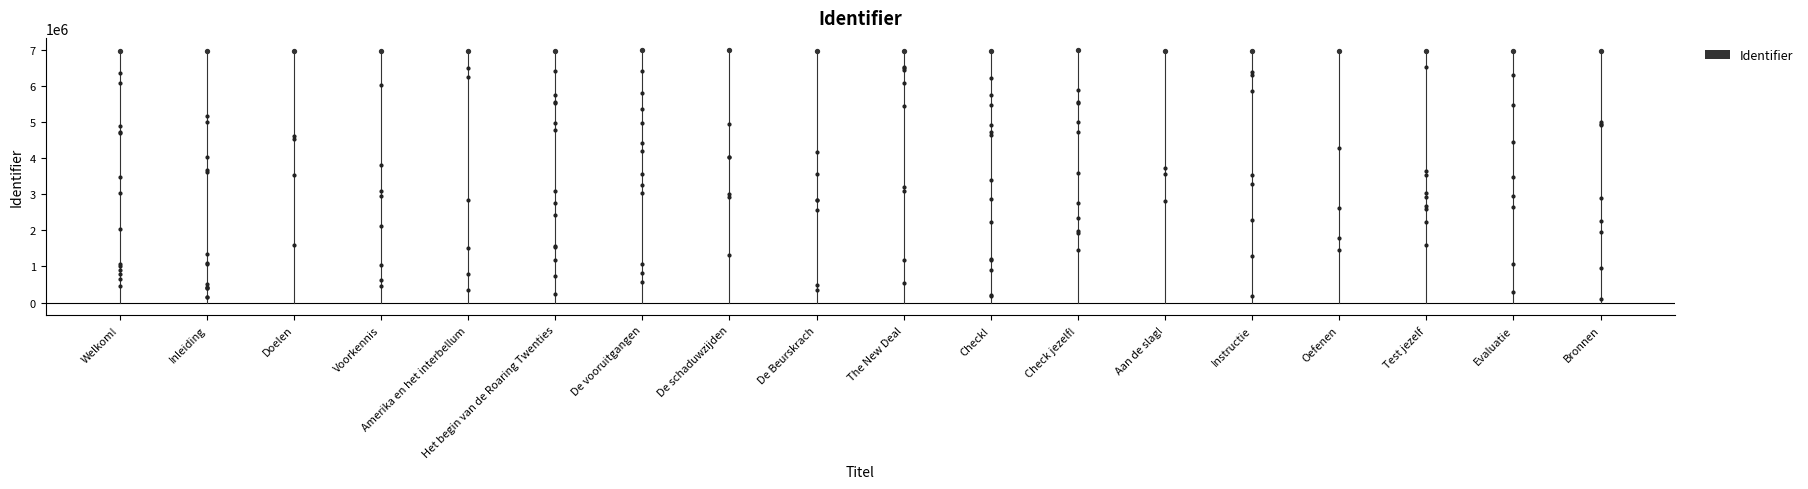

Between Welkom! and Inleiding, which is larger?

Inleiding